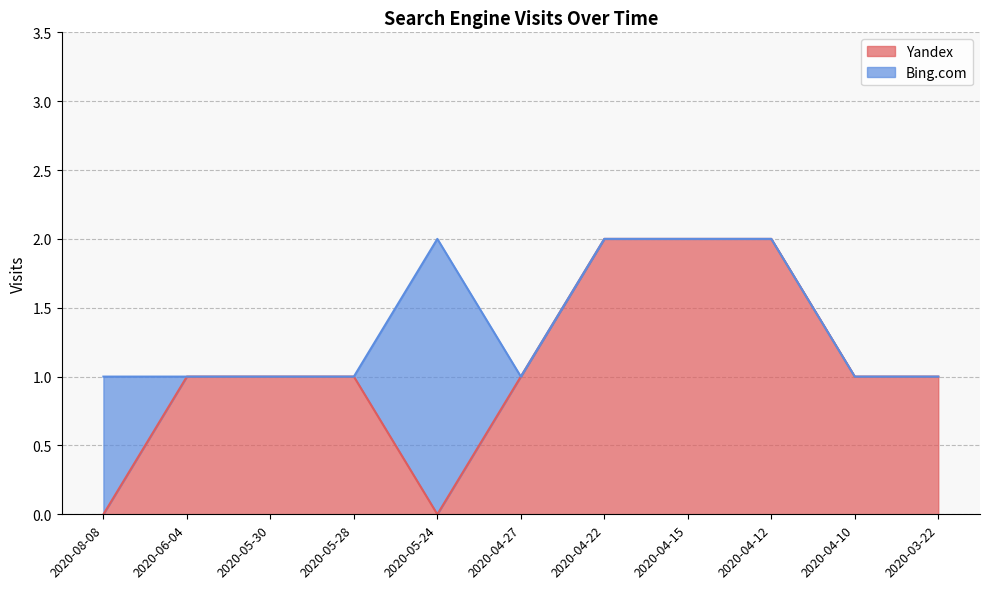

Reading left to right, what are all the values shown in this chart?

0	1	1	1	0	1	2	2	2	1	1